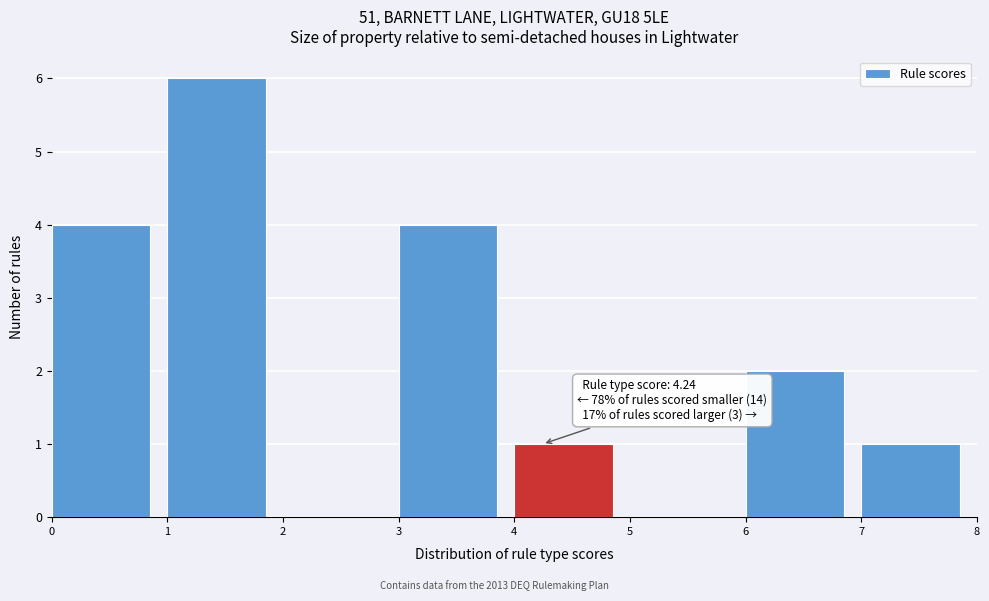

Over which range of the x-axis is the bar tallest?

1 to 2